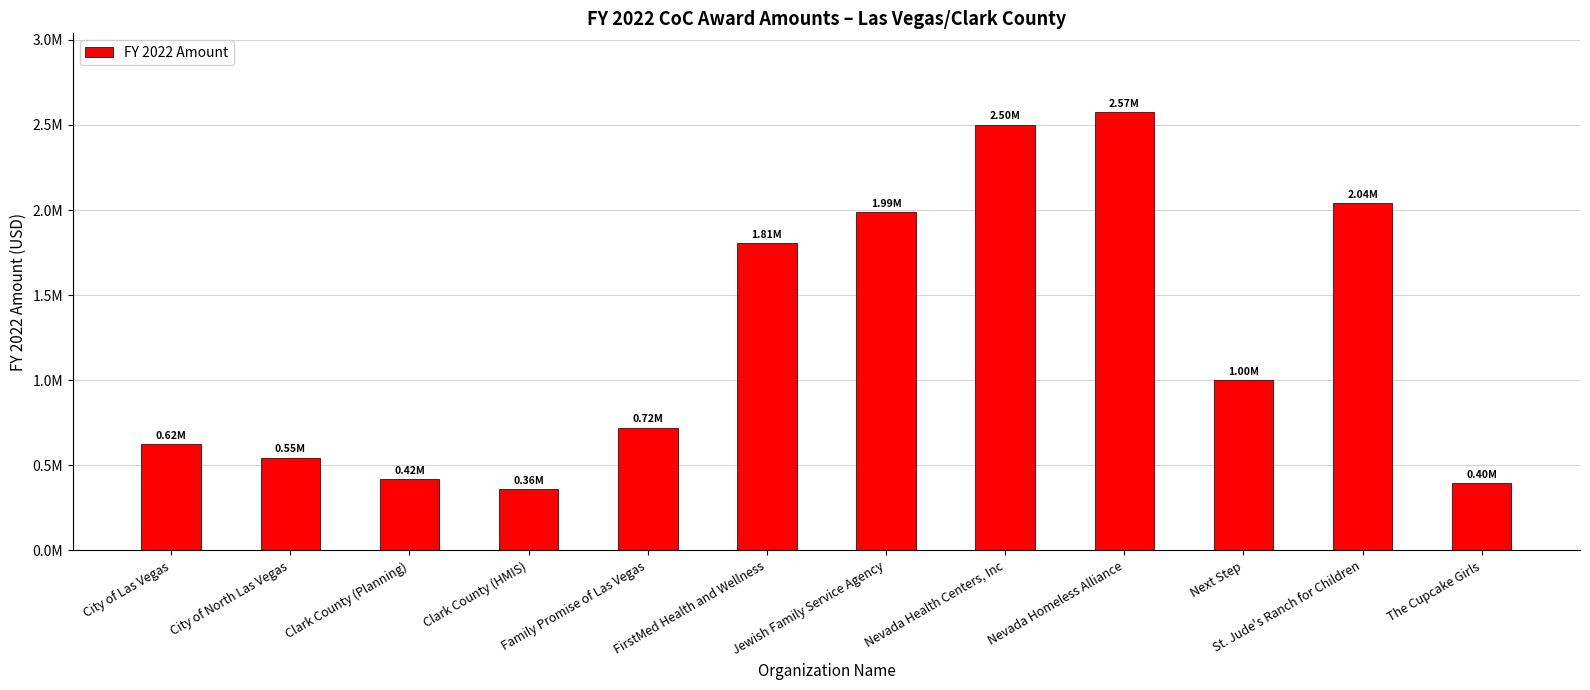

Where is the data nearest to the value 1467414?

FirstMed Health and Wellness